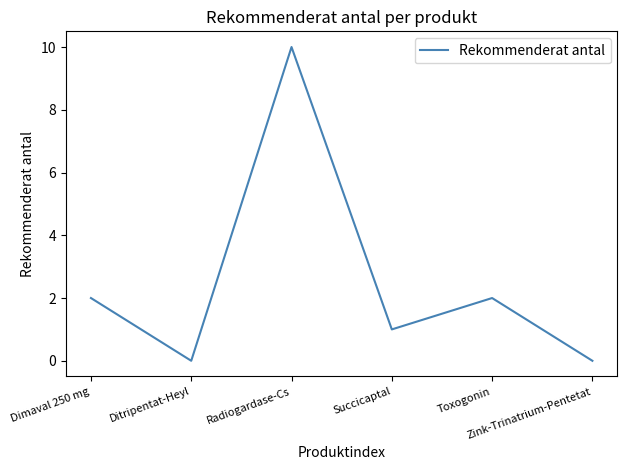

True or false: the data shows 0 at Zink-Trinatrium-Pentetat.

True